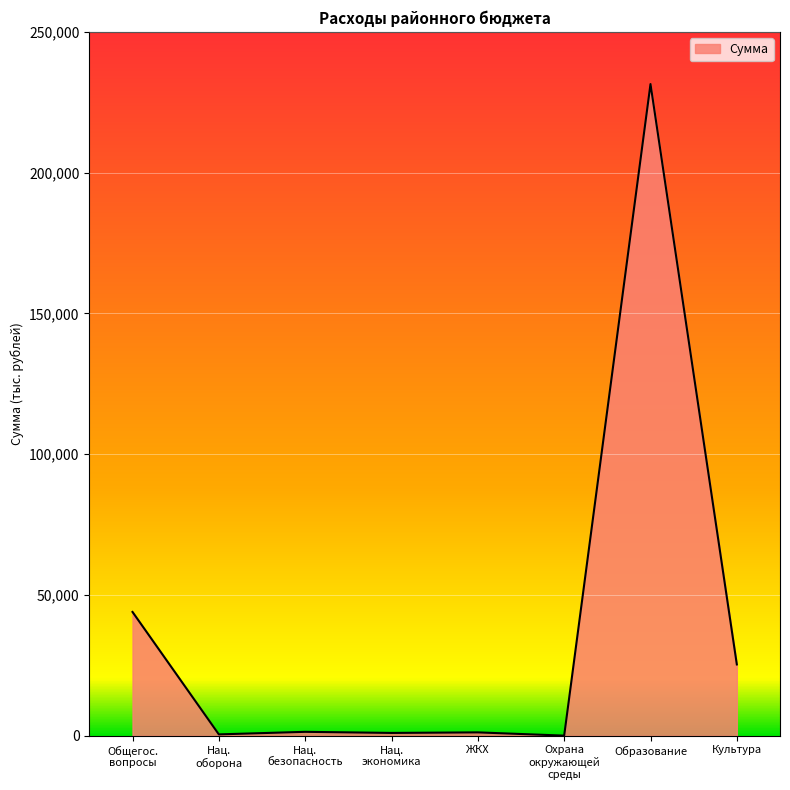

True or false: the data has more than 0 interior local peaks.

True